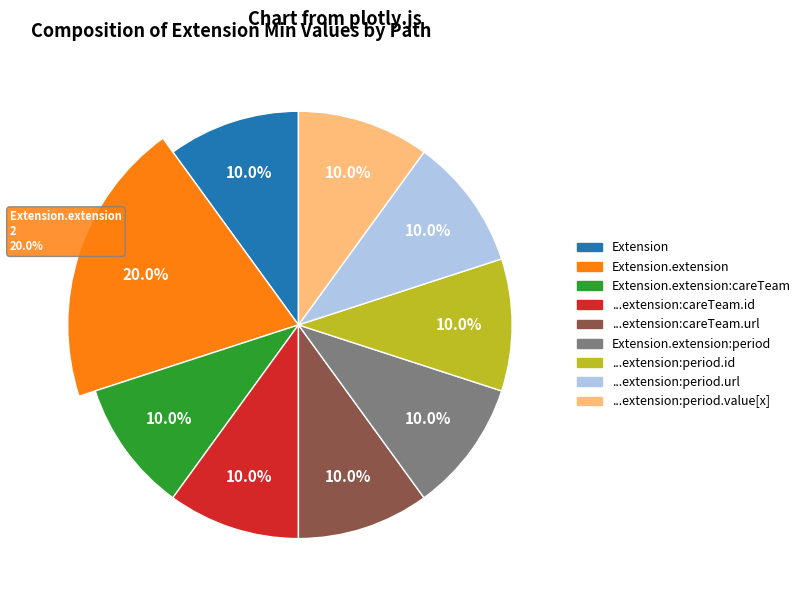

Is it true that Extension.extension:period.url is 4% of the pie?

False